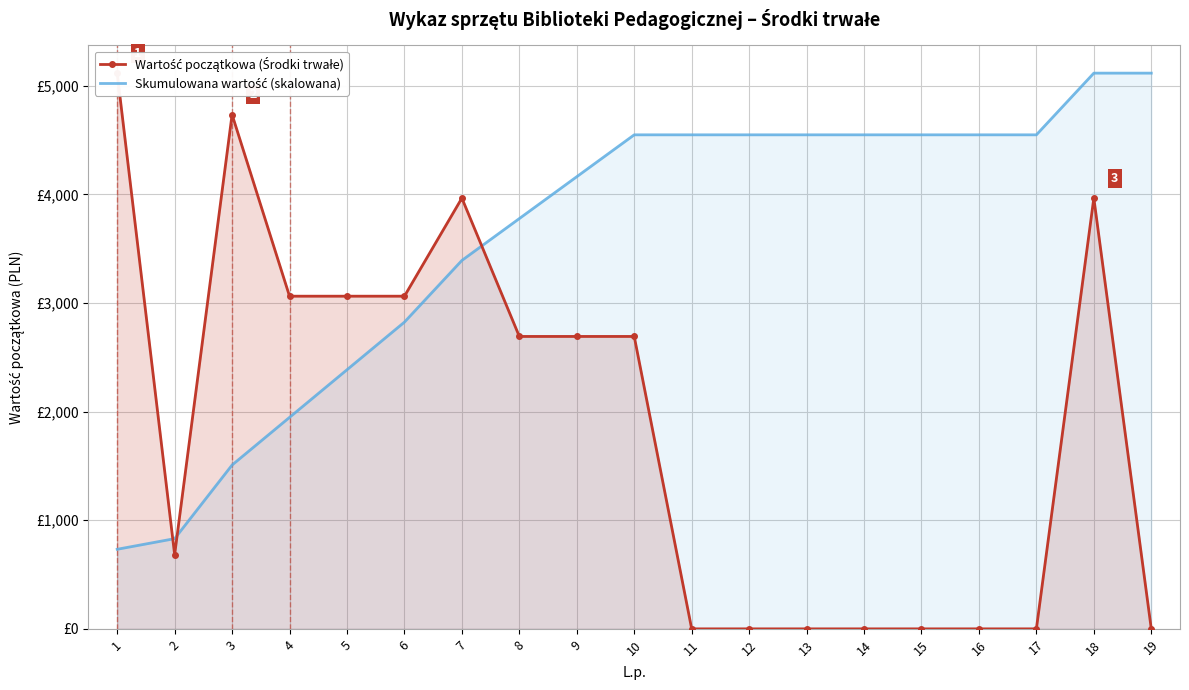

What is the average value of the Wartość początkowa (Środki trwałe) series?

1880.2